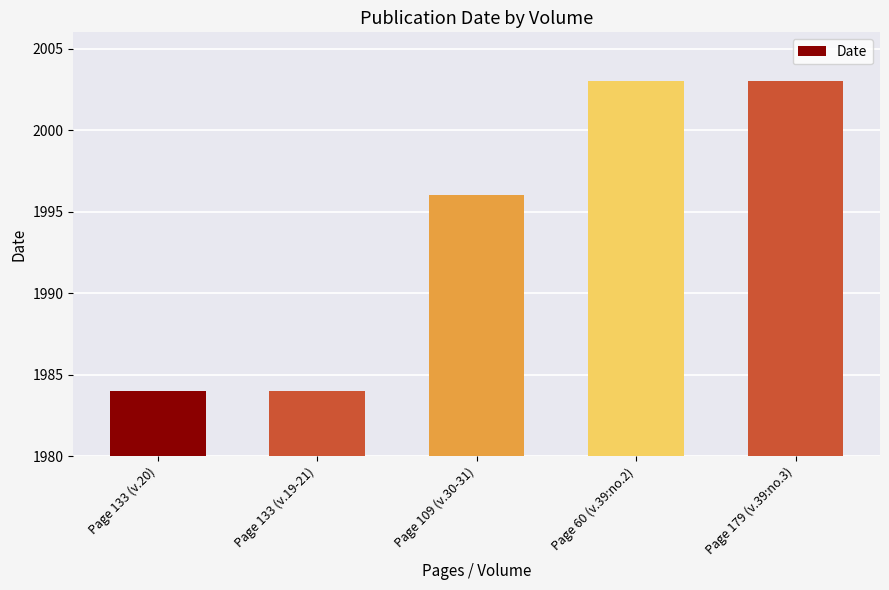

Is it true that the value at Page 60 (v.39:no.2) is 1374?

False